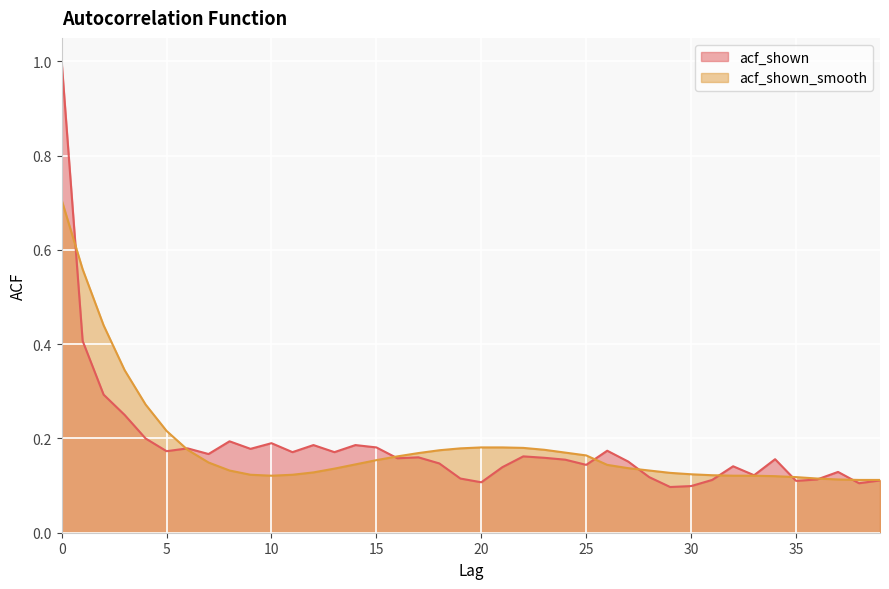

True or false: acf_shown has a value of 0.2 at 5.

True